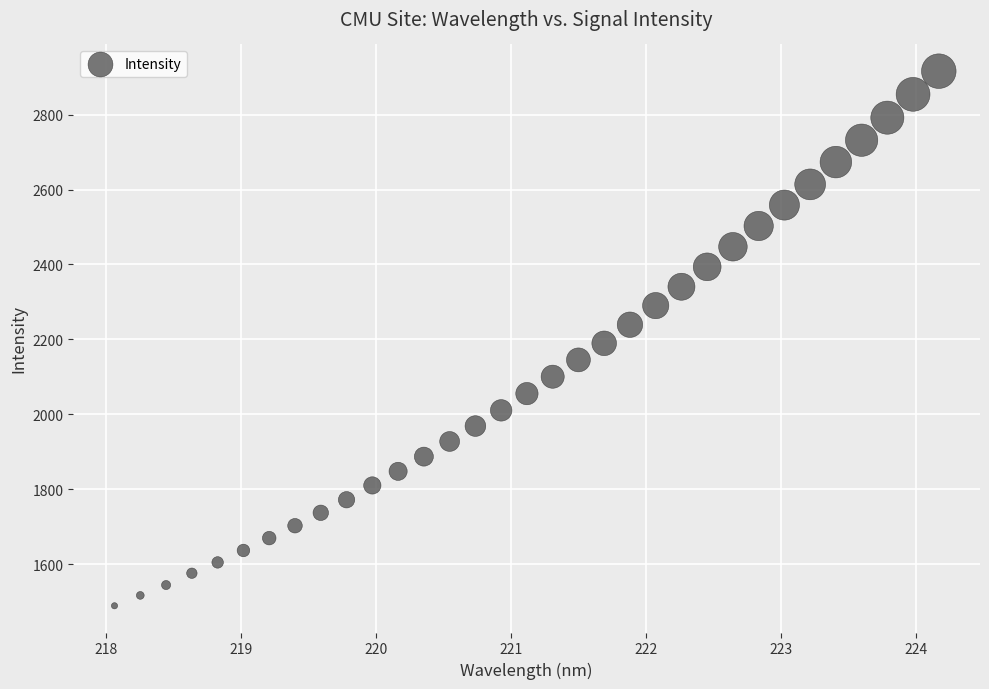

What is the range of Y values (max minus min)?

1427.2